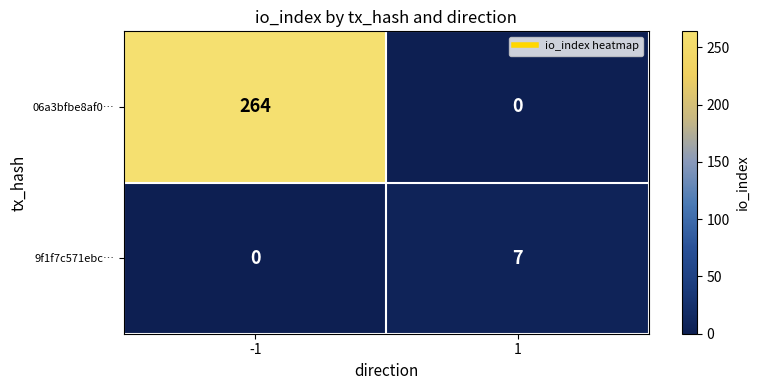

Which series changed the most between -1 and 1?

06a3bfbe8af0…